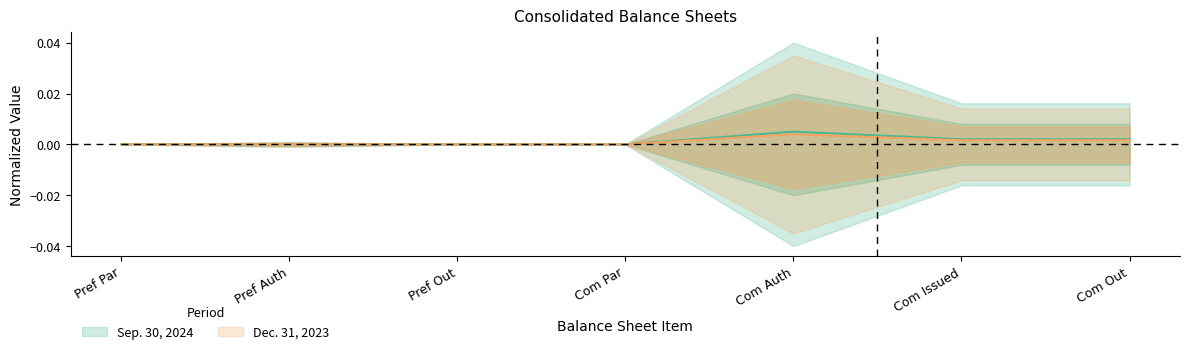

Where is Dec. 31, 2023 nearest to the value 0?

Pref Par